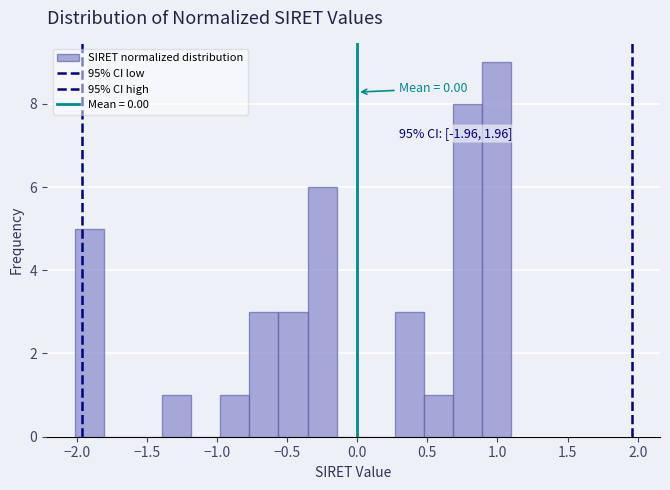

Over which range of the x-axis is the bar tallest?

0.90 to 1.10